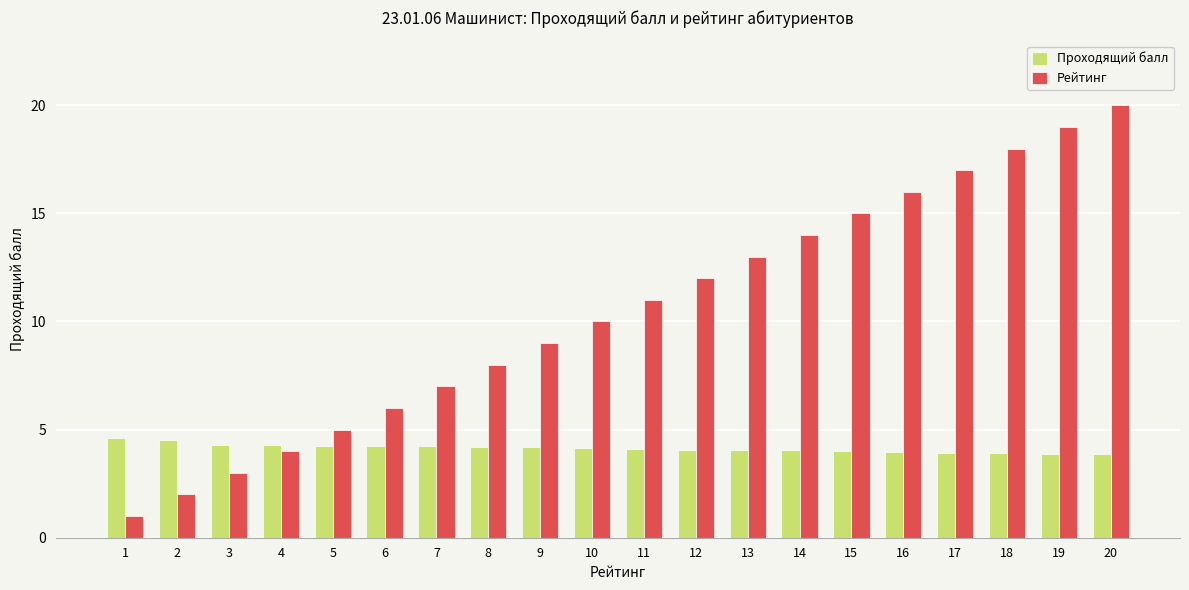

Are the bars grouped side by side (vs. stacked)?

Yes